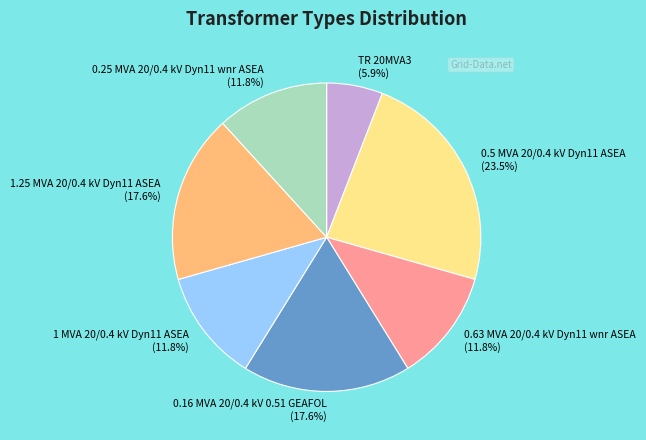

What percentage is NOT represented by 0.5 MVA 20/0.4 kV Dyn11 ASEA?

76.5%